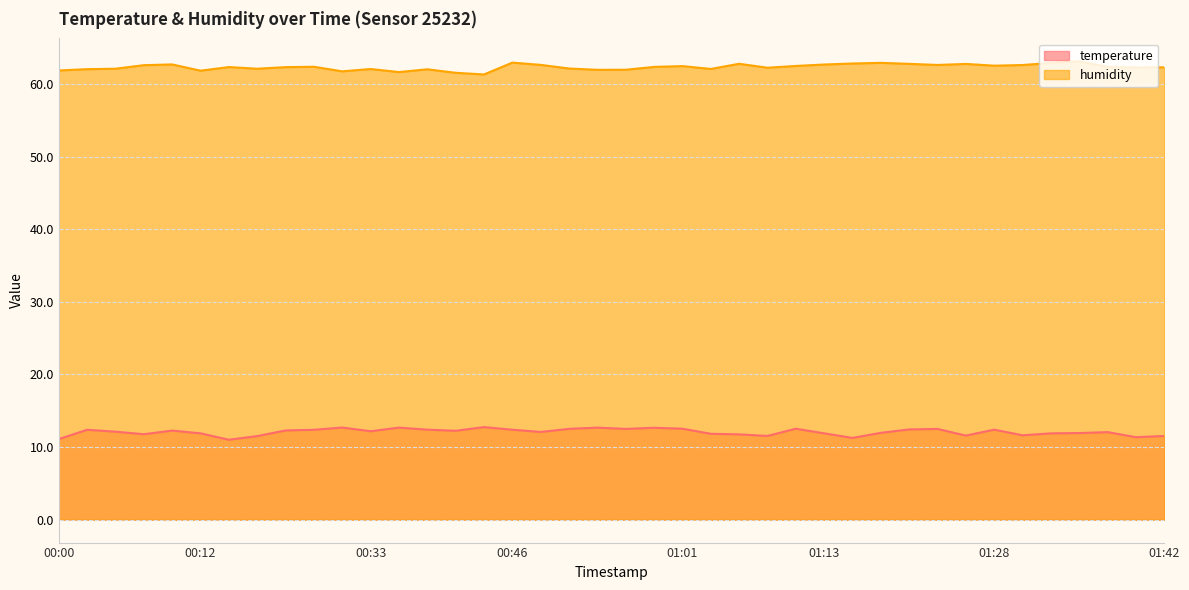

True or false: humidity and temperature intersect in this chart.

False